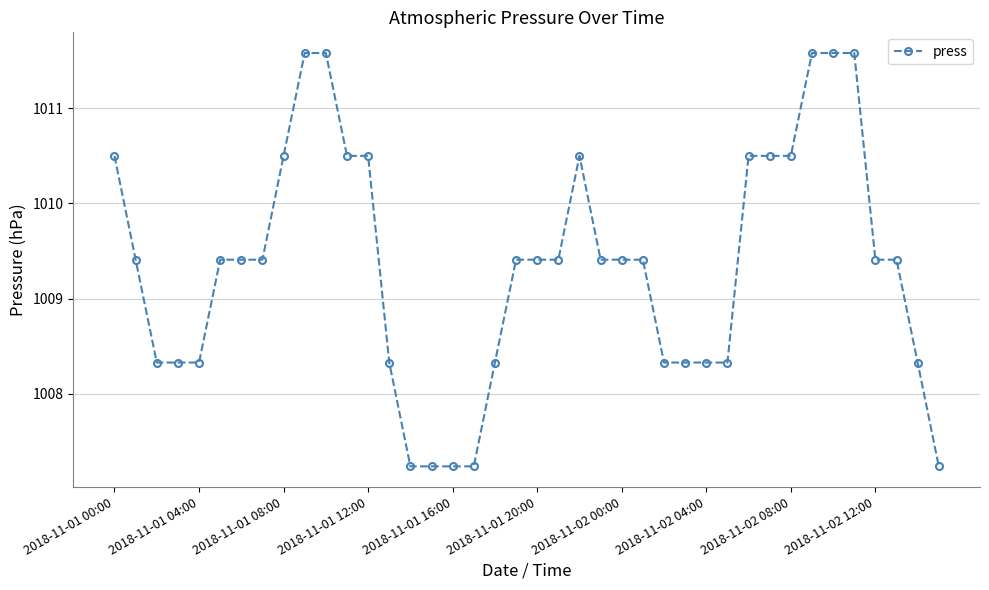

What is the value of the 4th point from the left?

1008.3